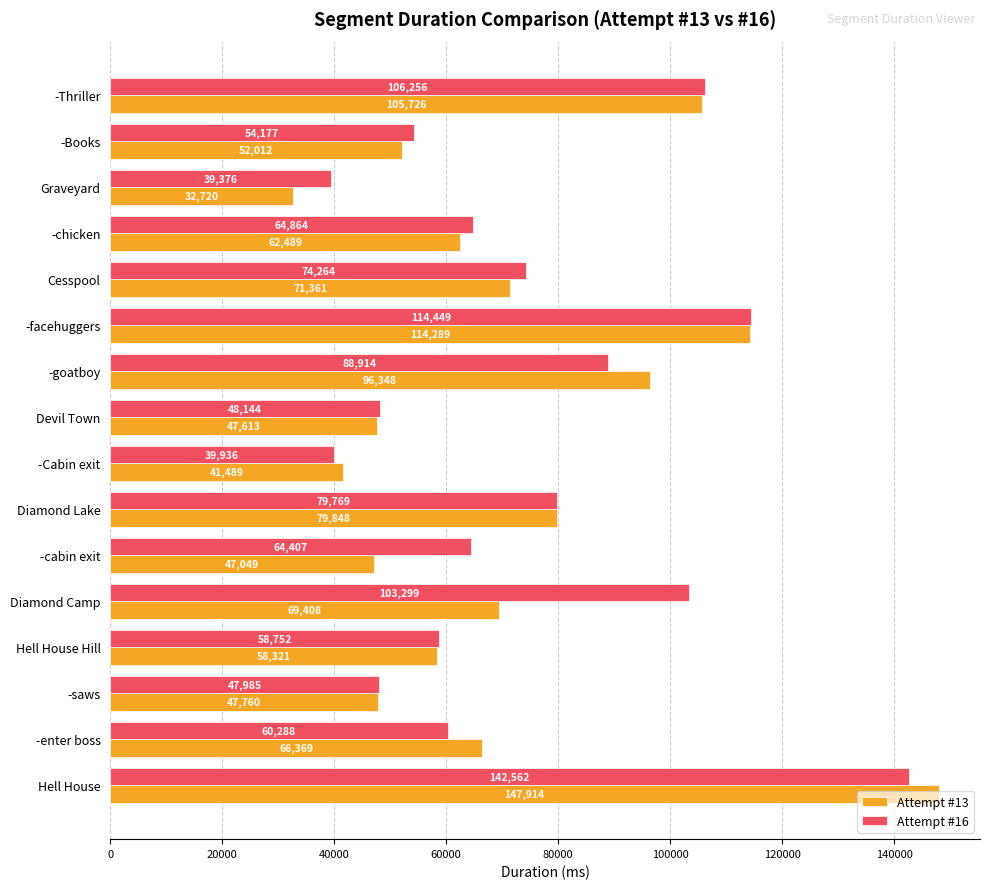

Which category has the highest value in the Attempt #16 series?

Hell House